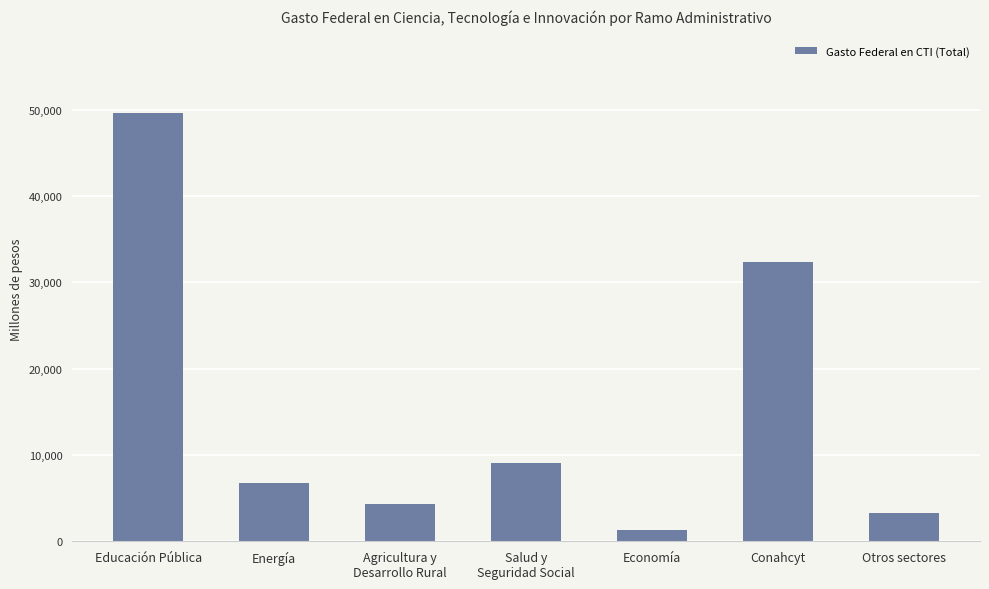

Rank the categories by value from lowest to highest.

Economía, Otros sectores, Agricultura y
Desarrollo Rural, Energía, Salud y
Seguridad Social, Conahcyt, Educación Pública